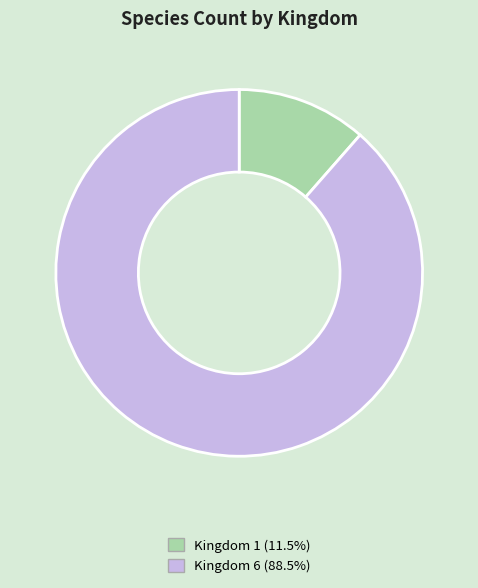

Does any single category account for the majority?

Yes